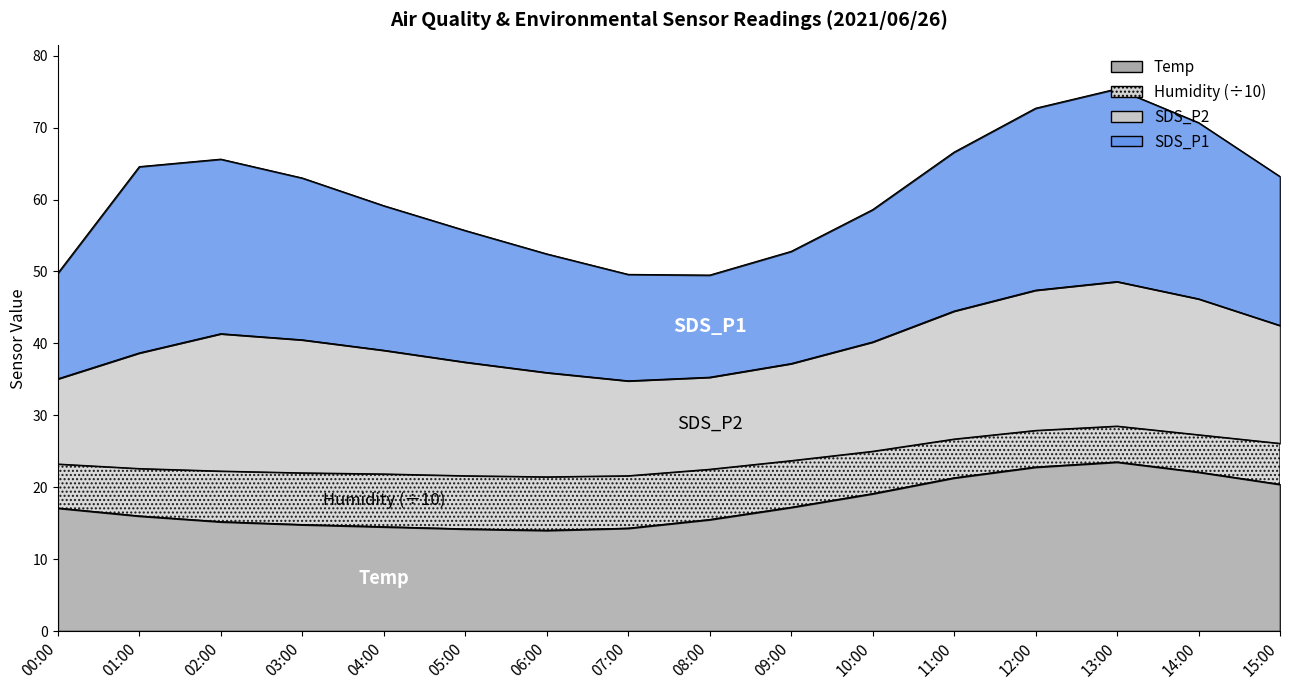

What is the total value across all series at 07:00?

115.3